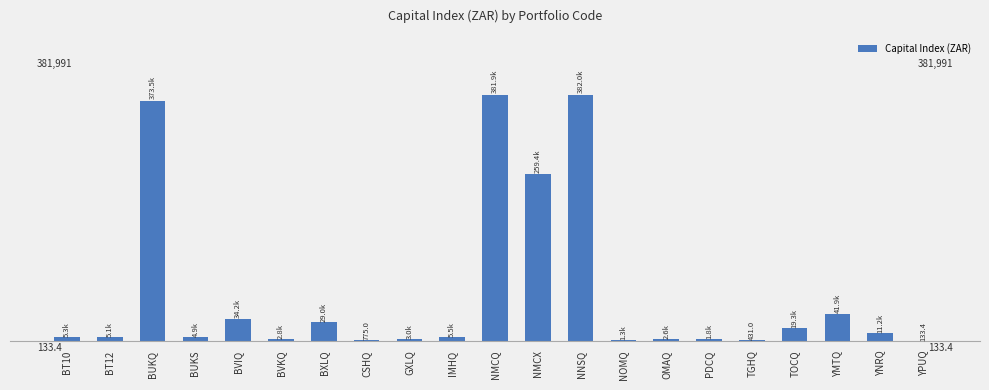

What is the smallest value displayed?

133.4